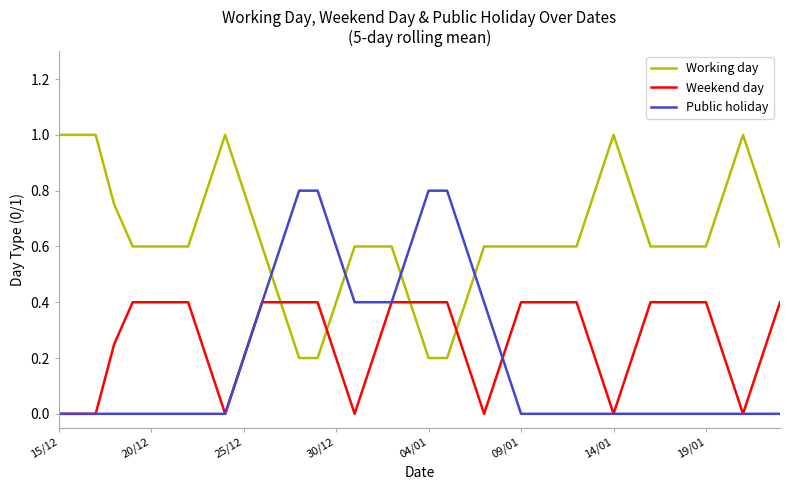

List the series in order of their peak value, lowest first.

Weekend day, Public holiday, Working day